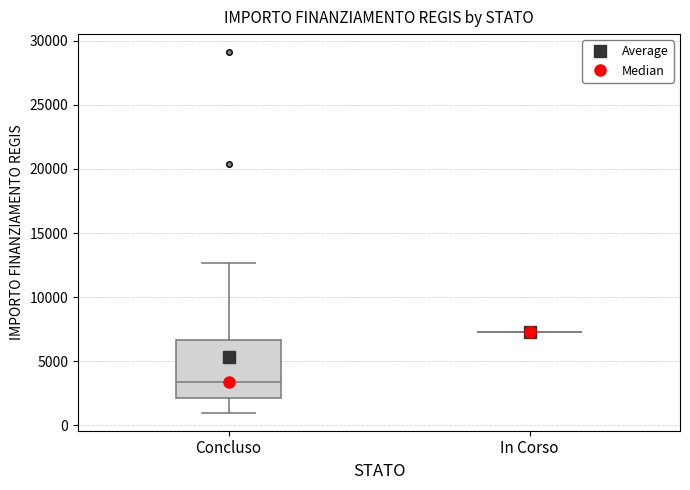

Reading left to right, transcribe this box plot: for each box, give where its median line is, the range the box spans, and where its two whiskers end, as read against the y-axis. The values are not printed on the chart, so give them approximately, as read against the axis.

Concluso: median 3500, box 2000 to 6500, whiskers 1000 to 12500
In Corso: box collapsed to a line at 7500, whiskers 7500 to 7500